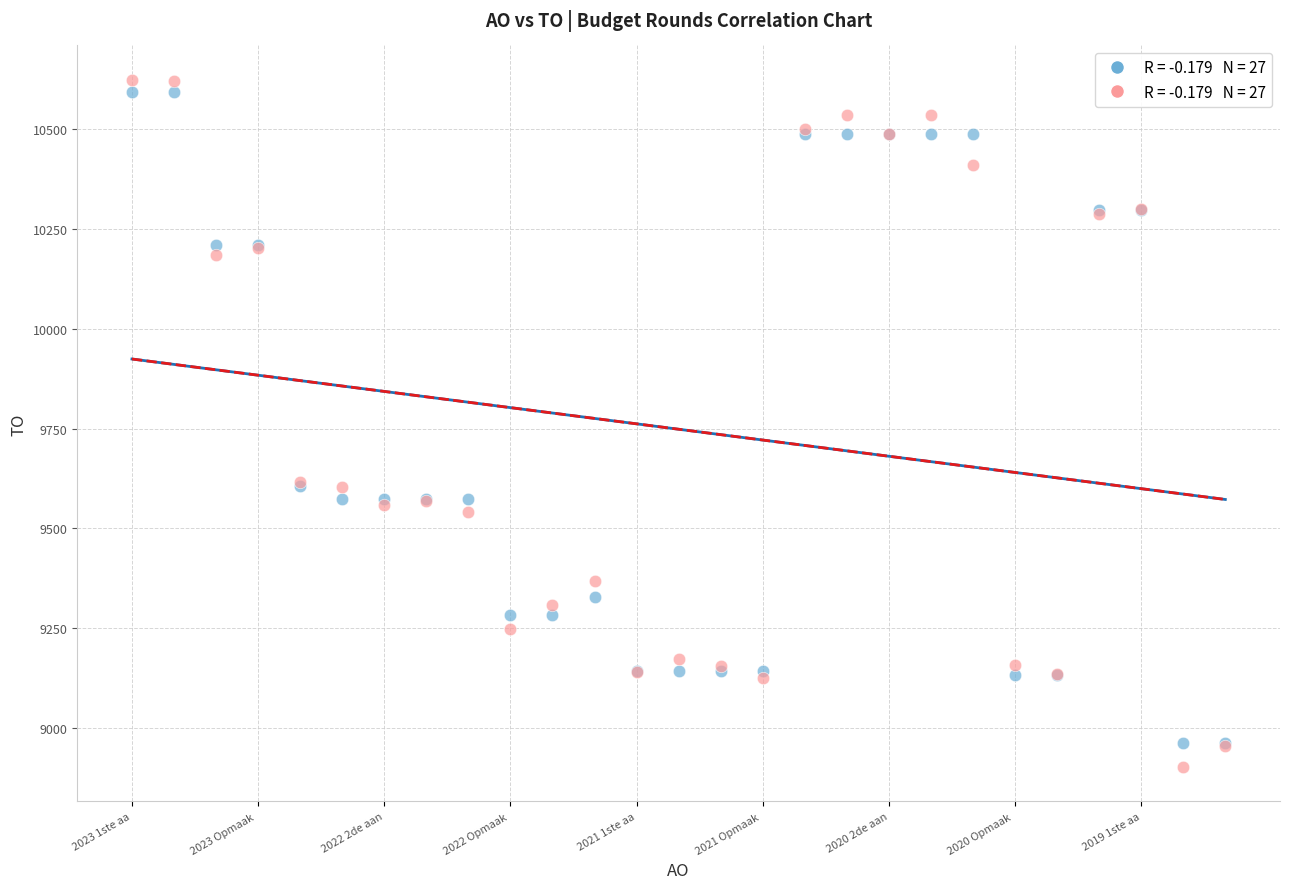

Which series reaches the minimum Y coordinate?

LO